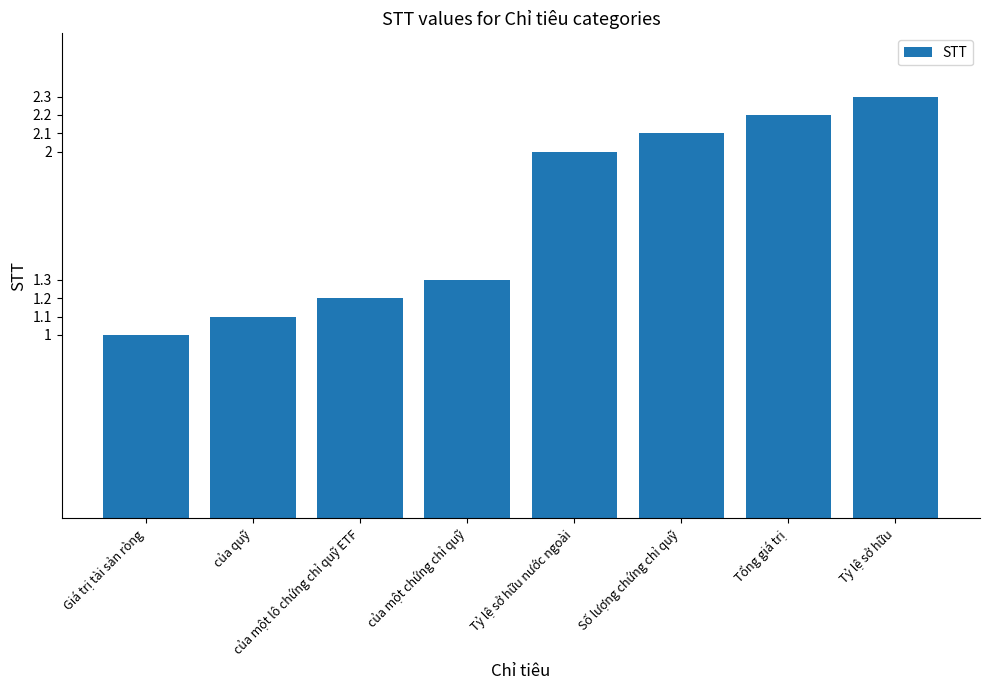

Does the chart contain stacked bars?

No